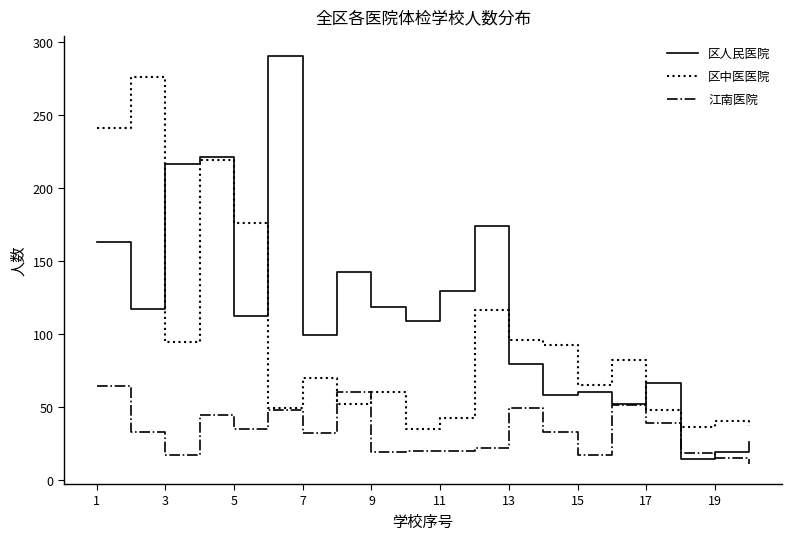

What are all the series names shown in the legend?

区人民医院, 区中医医院, 江南医院